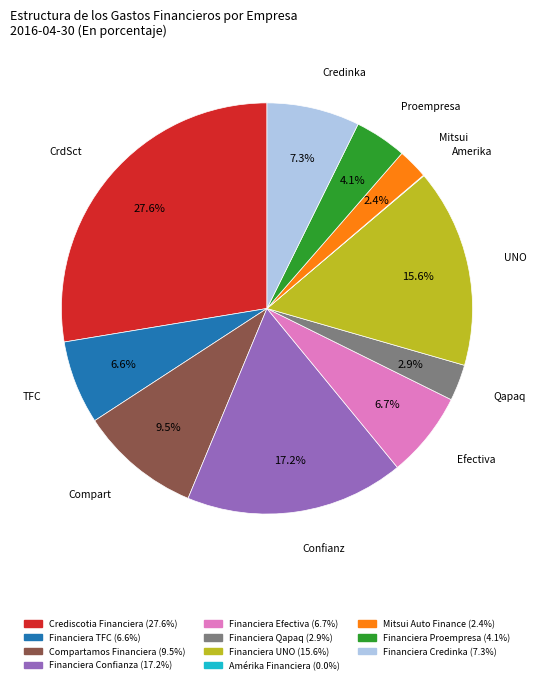

Approximately how many times larger is the value at Compartamos Financiera compared to Financiera UNO?

0.6